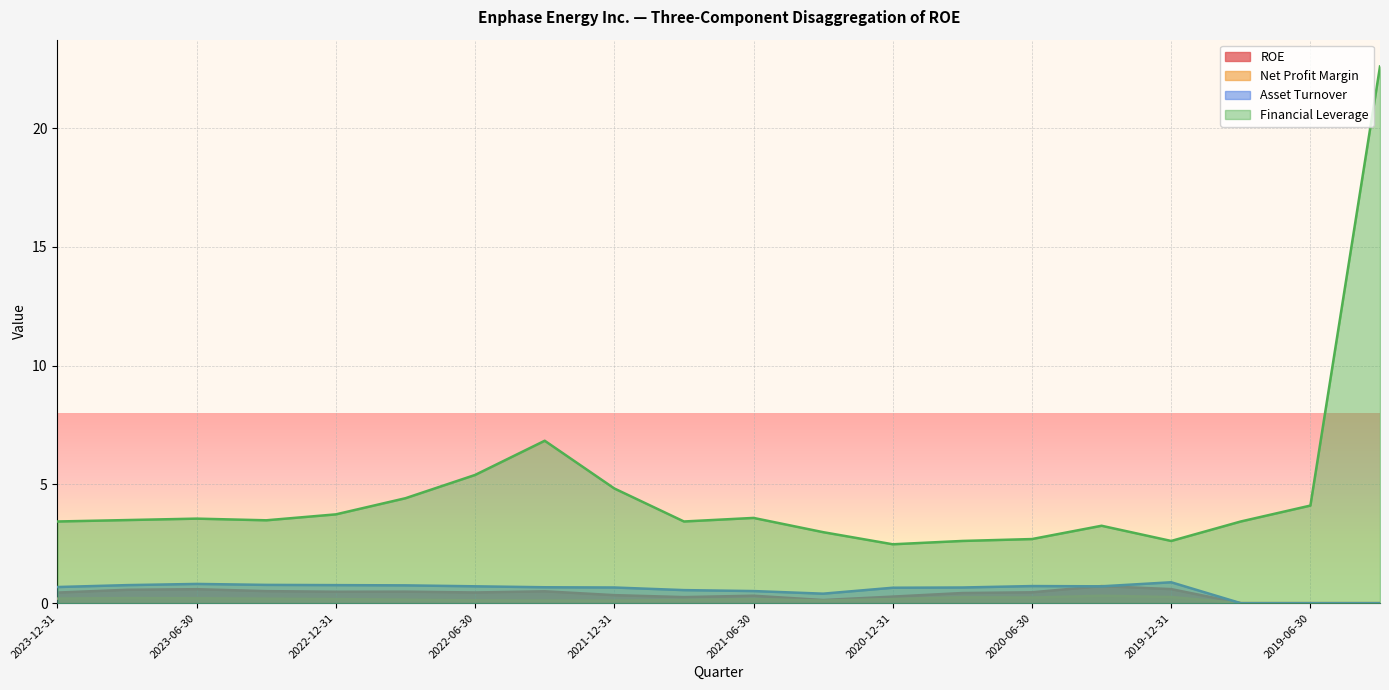

At which label is Financial Leverage closest to 12?

2022-03-31